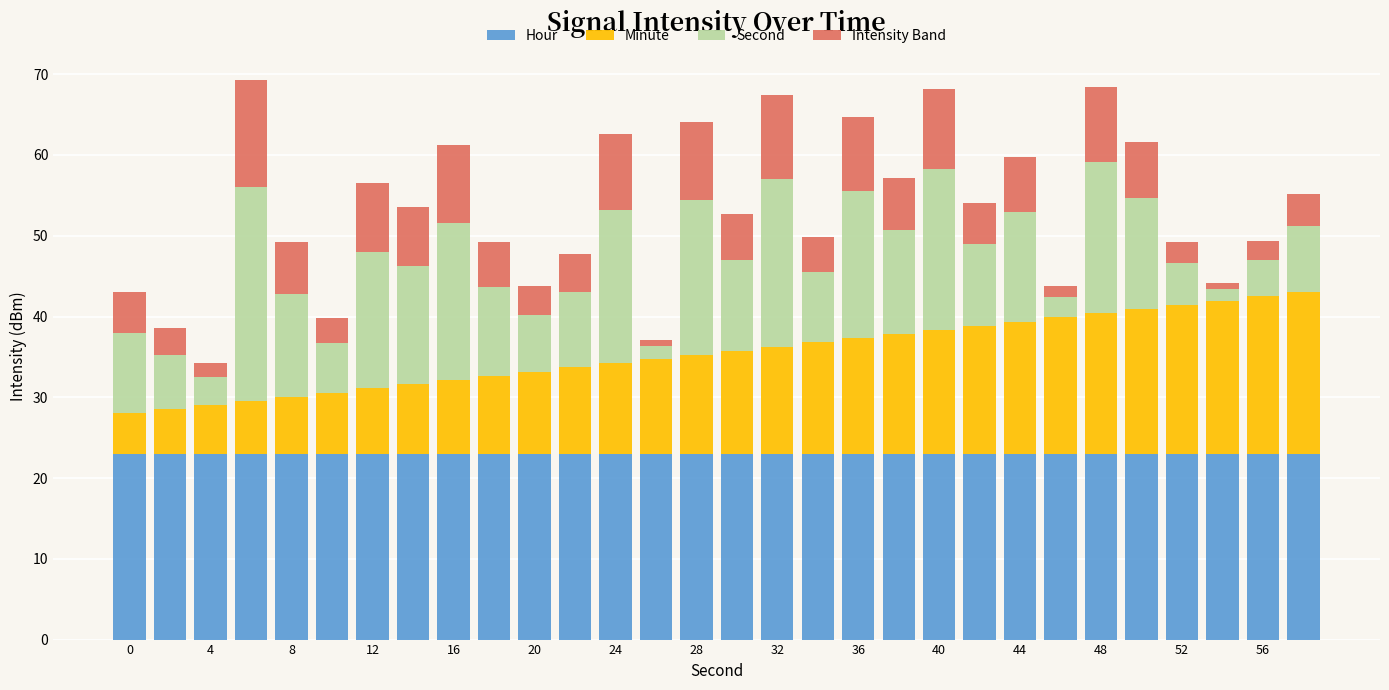

What is the highest value of the Hour series?

23.0